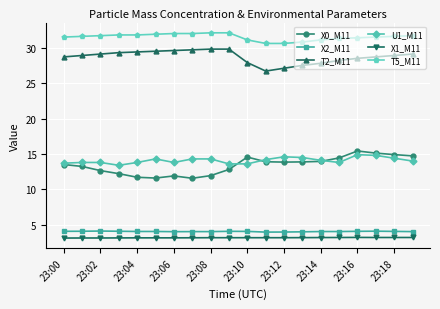

At how many categories does at least one series exceed 8?

20